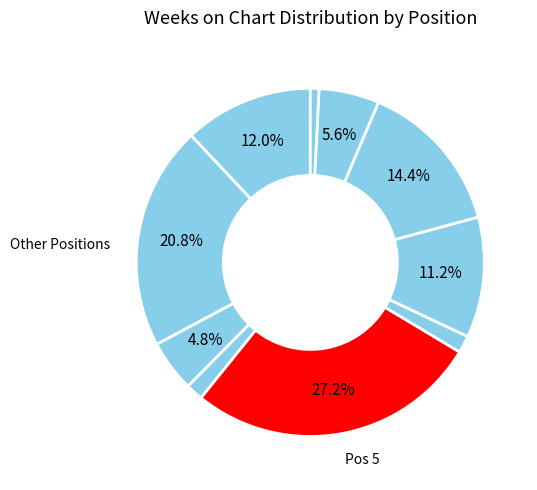

Count the number of slices in the pie.

10